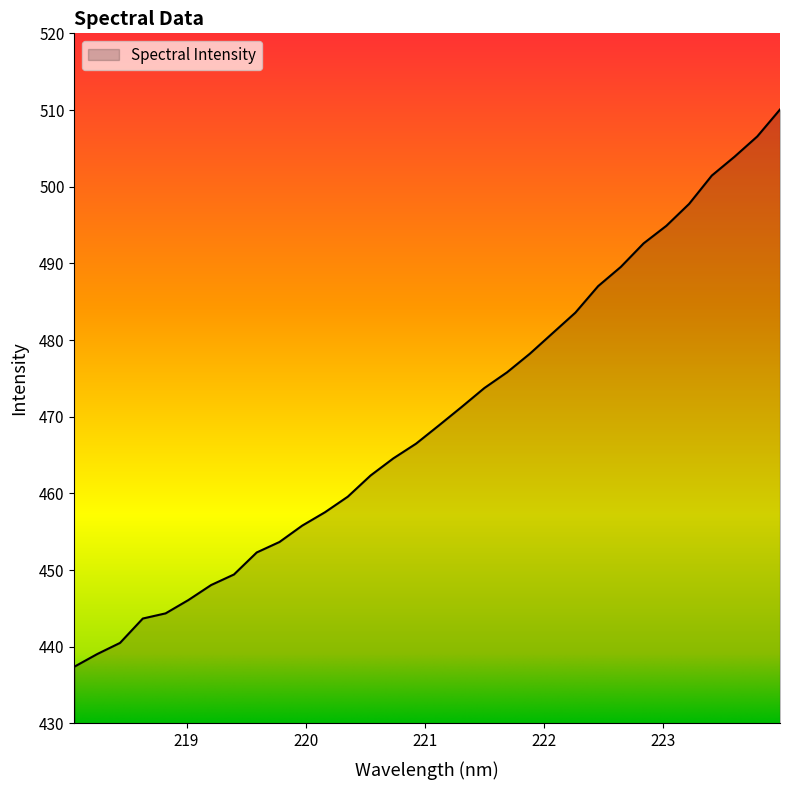

What is the maximum value shown in the chart?

510.1